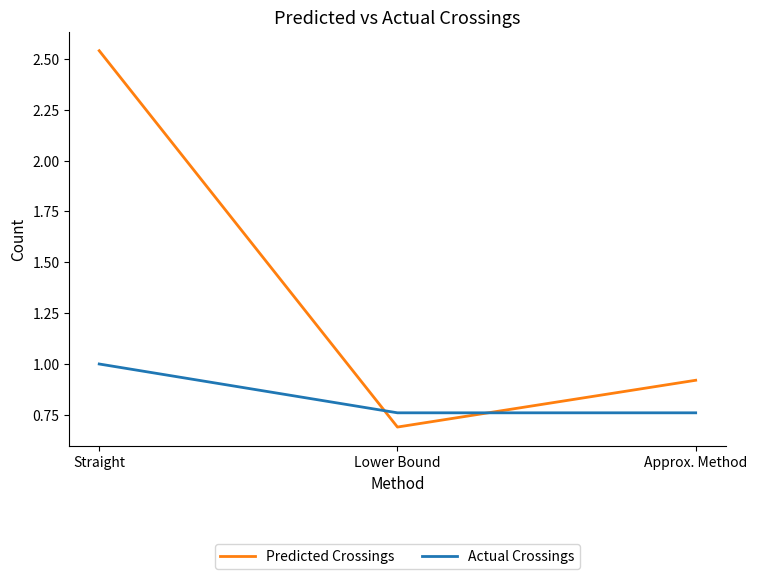

Where is Predicted Crossings nearest to the value 1?

Approx. Method